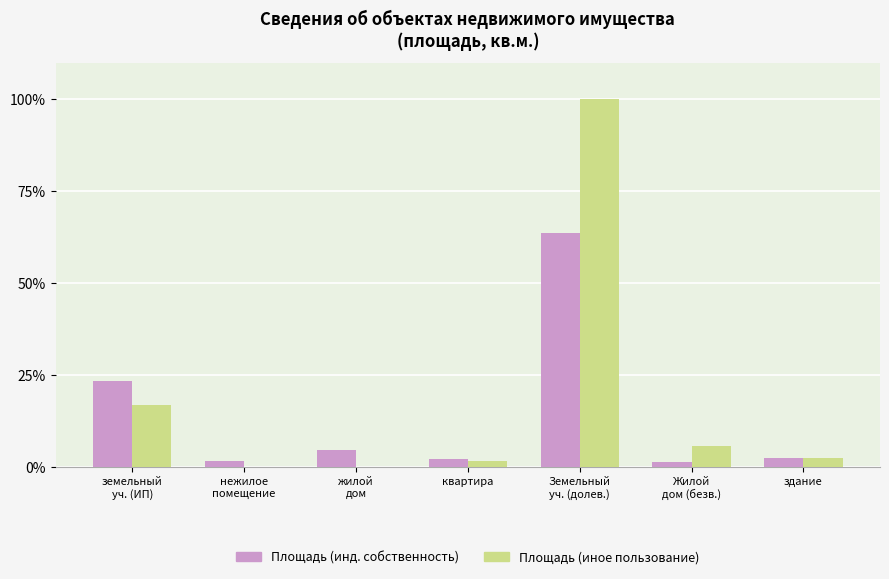

Read the Площадь (иное пользование) value at здание.

2.3